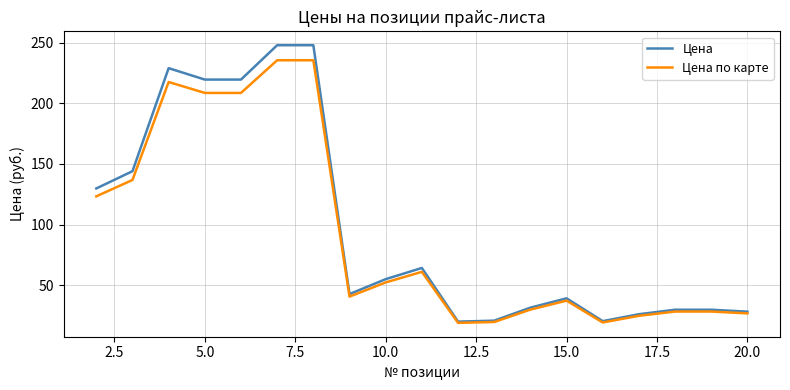

Which series has the largest range (max minus min)?

Цена